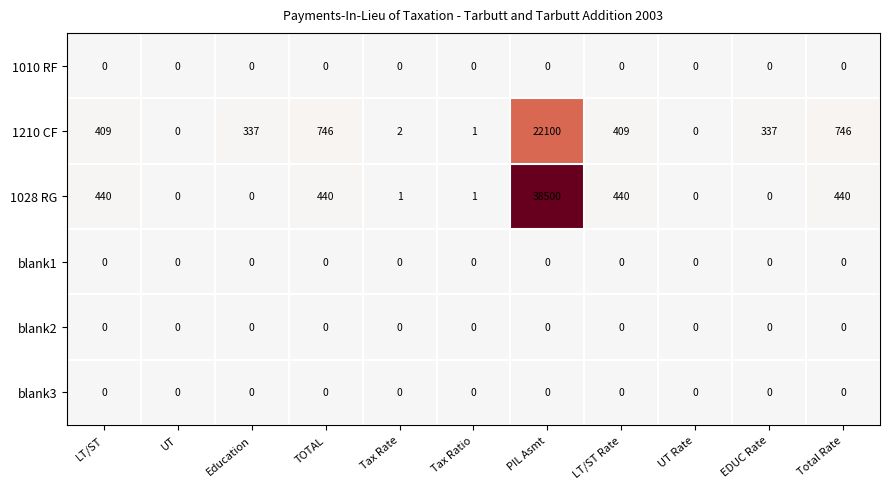

Which series has the largest total across all categories?

1028 RG